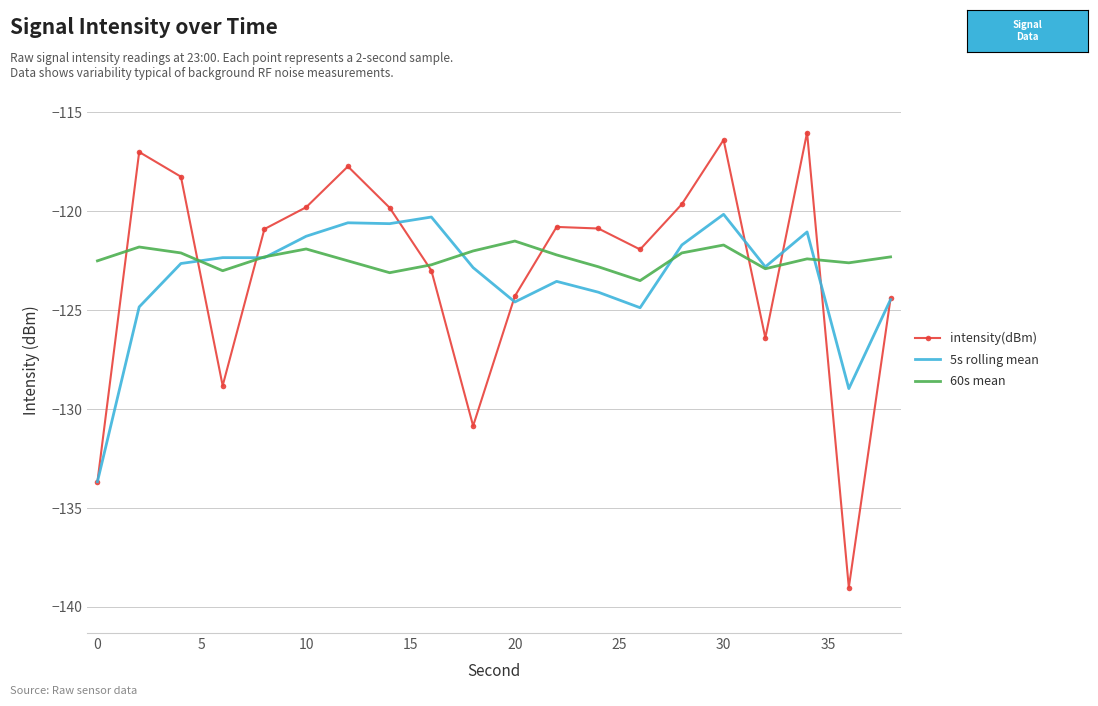

Which series has the largest range (max minus min)?

intensity(dBm)